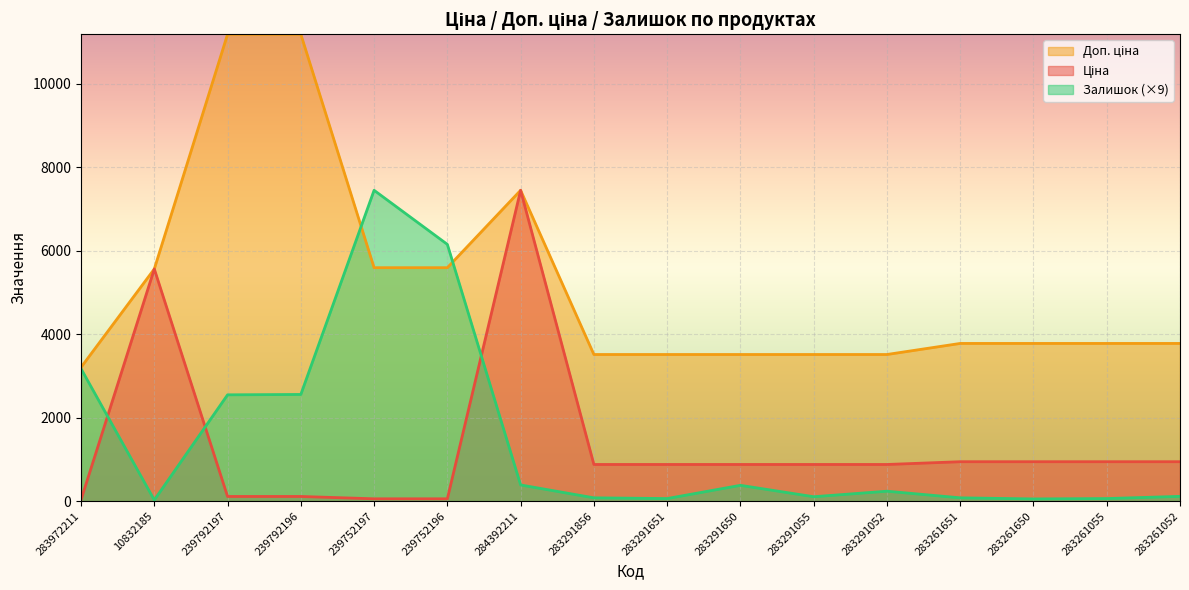

At which category is the sum across all series the highest?

284392211